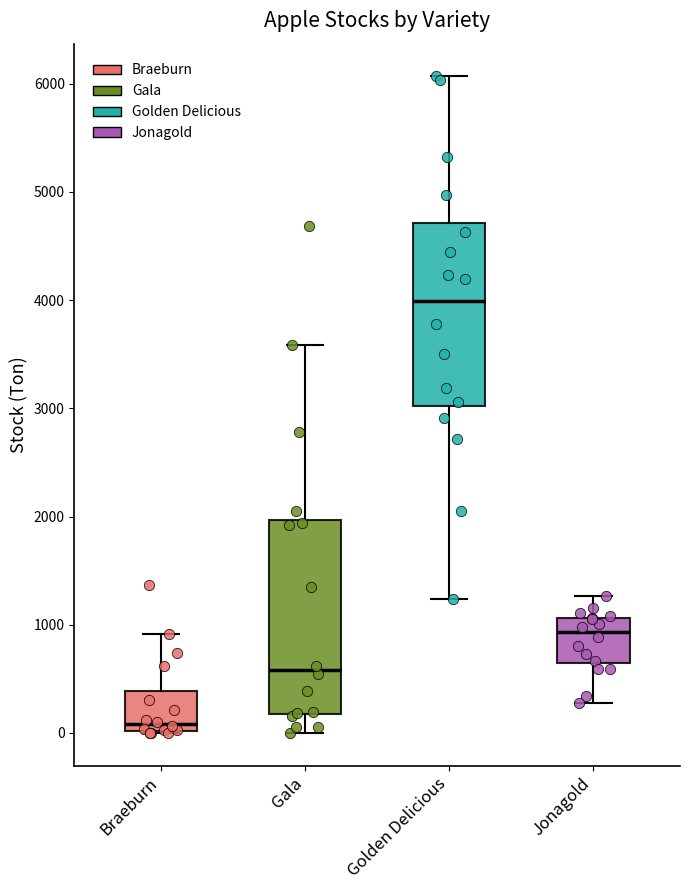

Where is the lower edge of the box for Braeburn on the y-axis? The values are not printed on the chart, so give them approximately, as read against the axis.

0